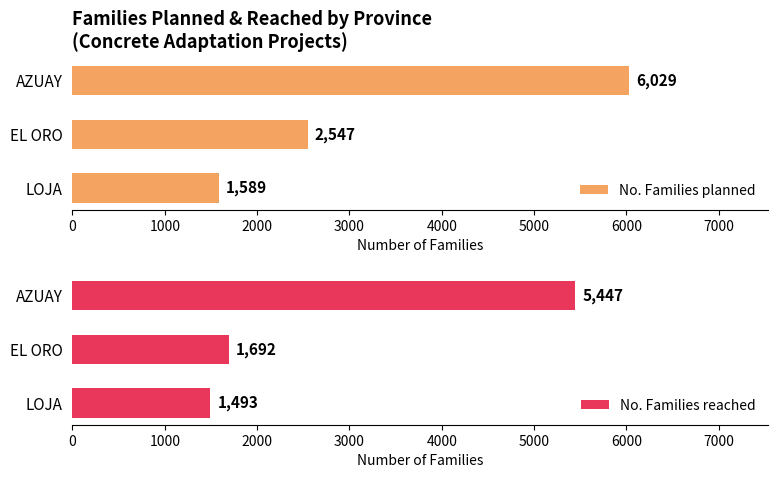

How many series are shown in this chart?

2